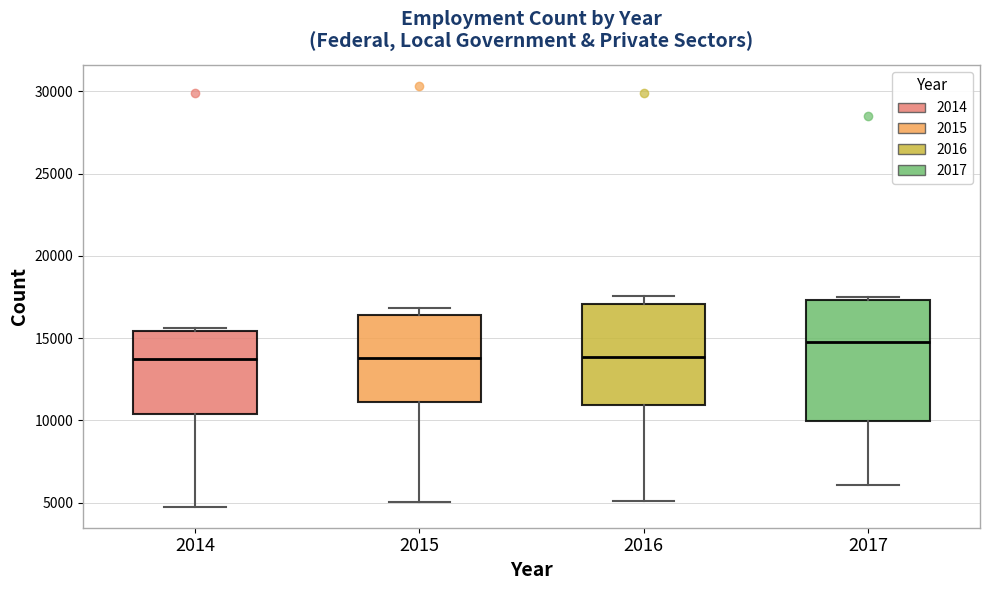

Which box's median line is the highest?

2017